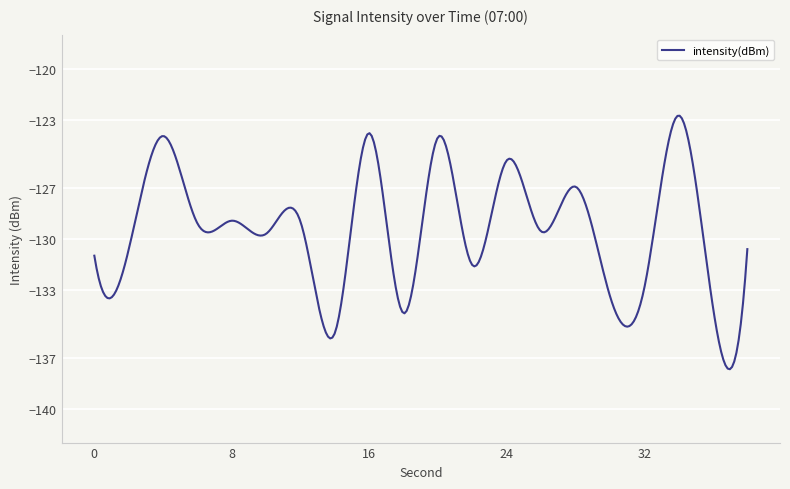

What is the difference between the maximum and minimum values?

14.9